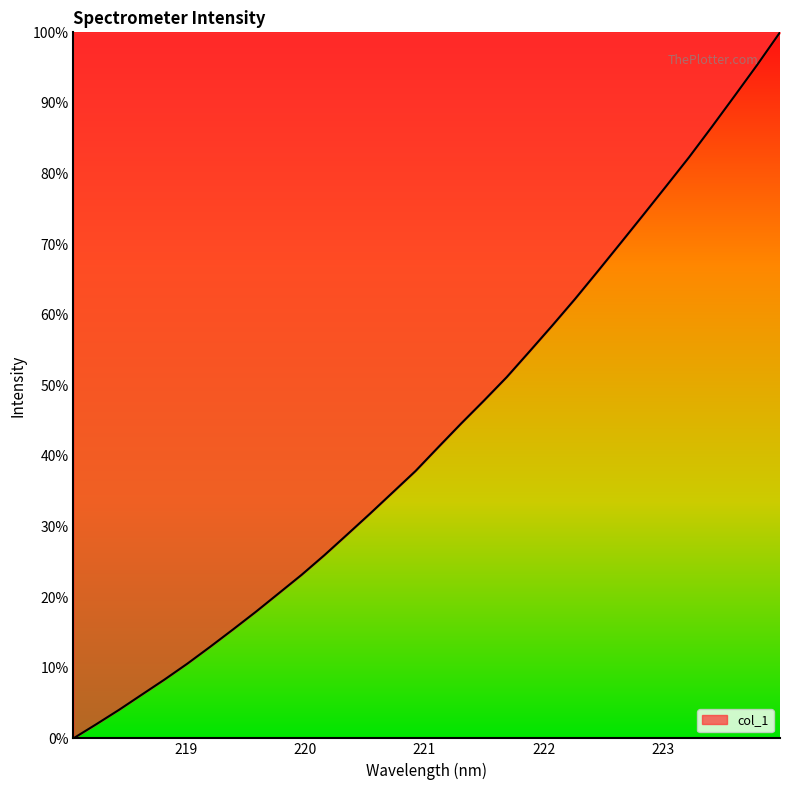

What is the maximum value shown in the chart?

100.0